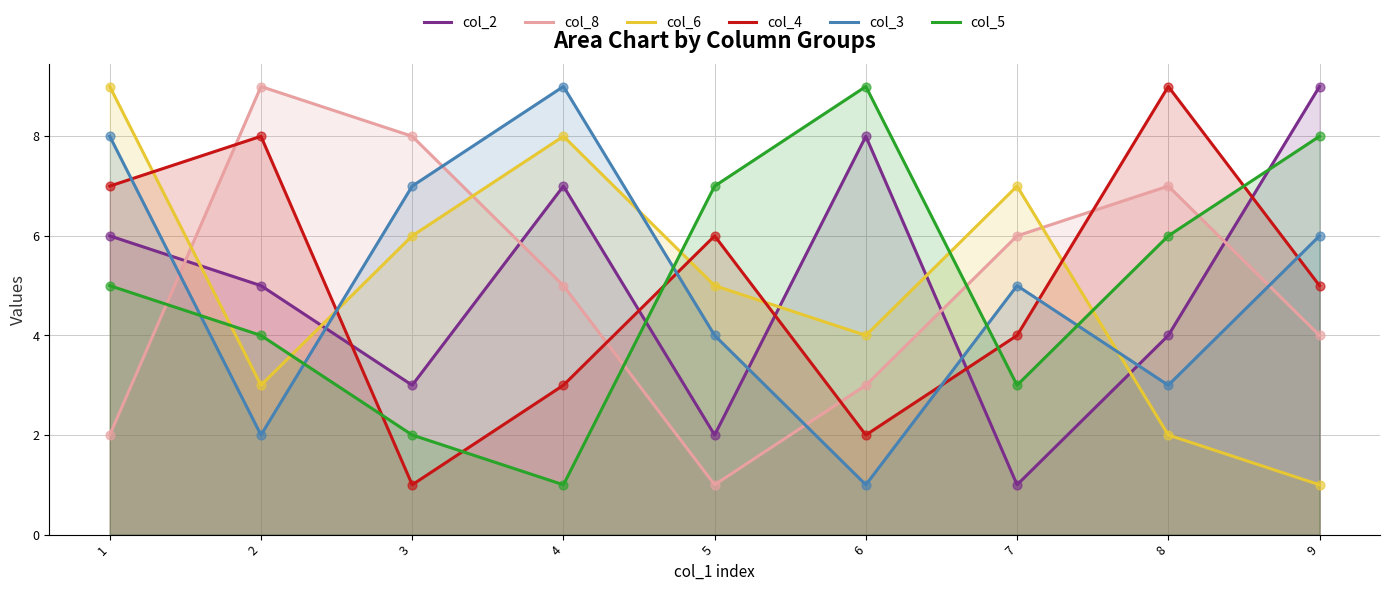

Which series has the largest Y range (max minus min)?

col_2